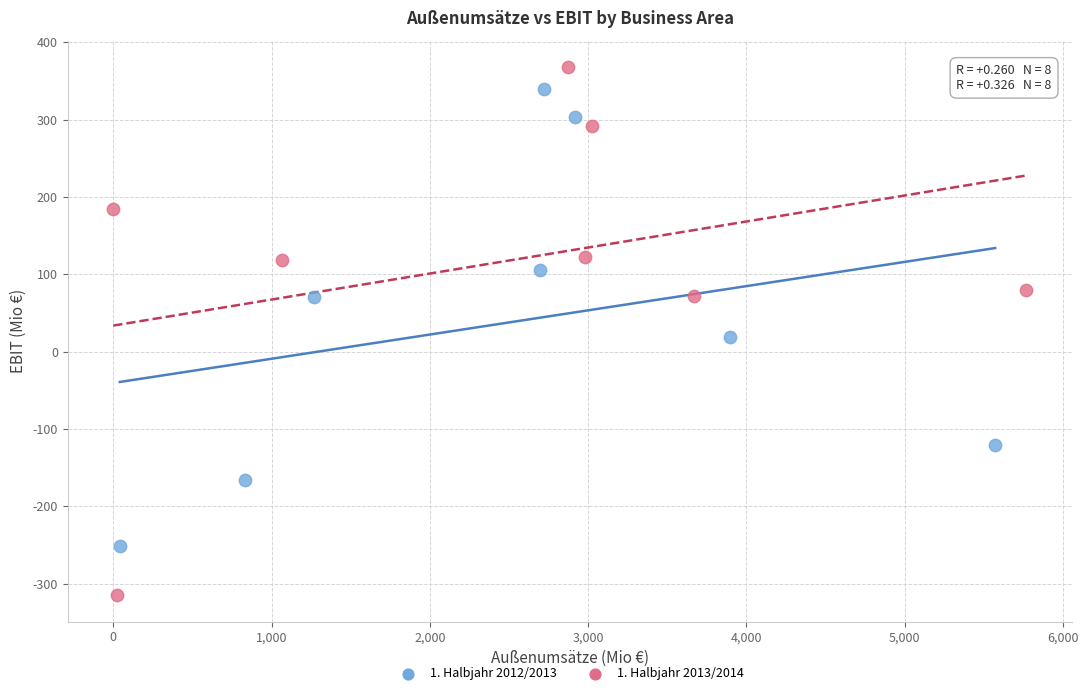

Which series reaches the minimum Y coordinate?

1. Halbjahr 2013/2014